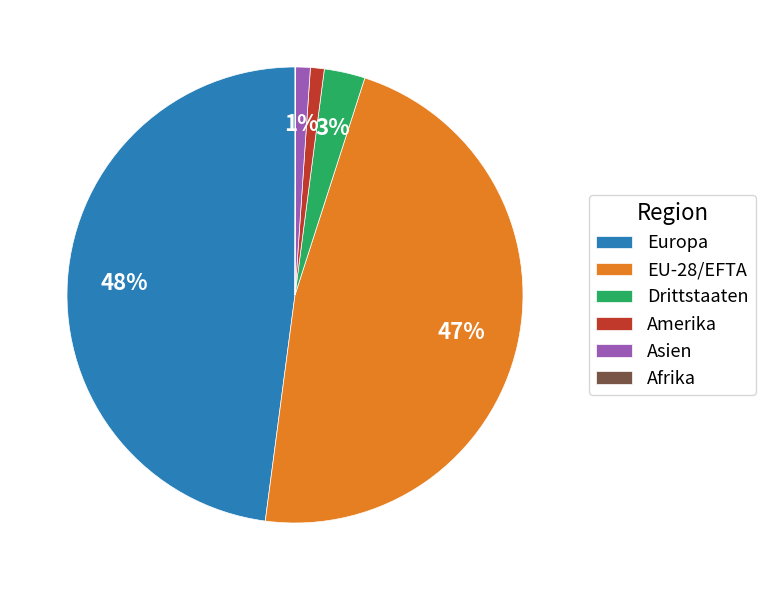

Between Drittstaaten and EU-28/EFTA, which is larger?

EU-28/EFTA